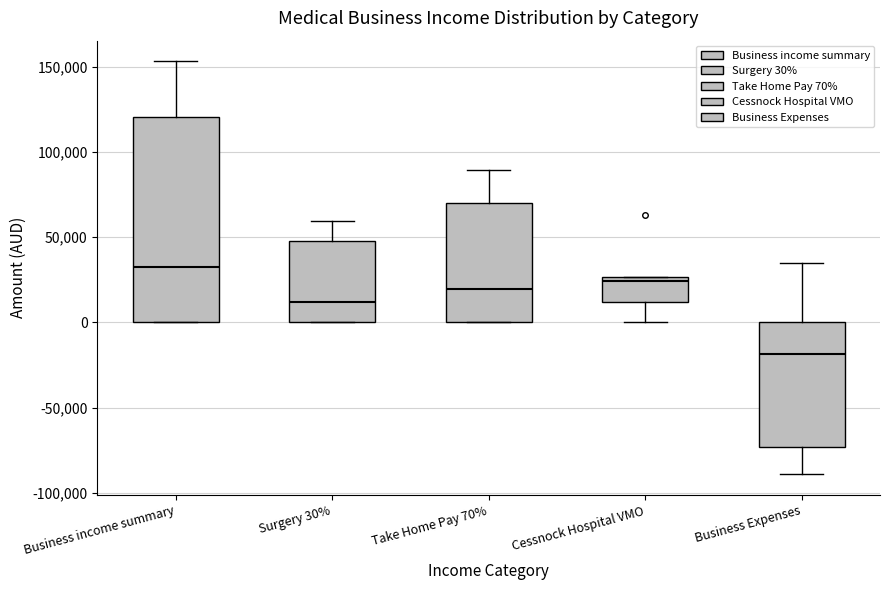

Reading left to right, read every box against the y-axis: the position of its median line, the range the box covers, and the ends of its whiskers. The values are not printed on the chart, so give them approximately, as read against the axis.

Business income summary: median 30000, box 0 to 120000, whiskers 0 to 155000
Surgery 30%: median 10000, box 0 to 50000, whiskers 0 to 60000
Take Home Pay 70%: median 20000, box 0 to 70000, whiskers 0 to 90000
Cessnock Hospital VMO: median 25000 (just below the box's upper edge), box 10000 to 25000, whiskers 0 to 25000
Business Expenses: median -20000, box -75000 to 0, whiskers -90000 to 35000